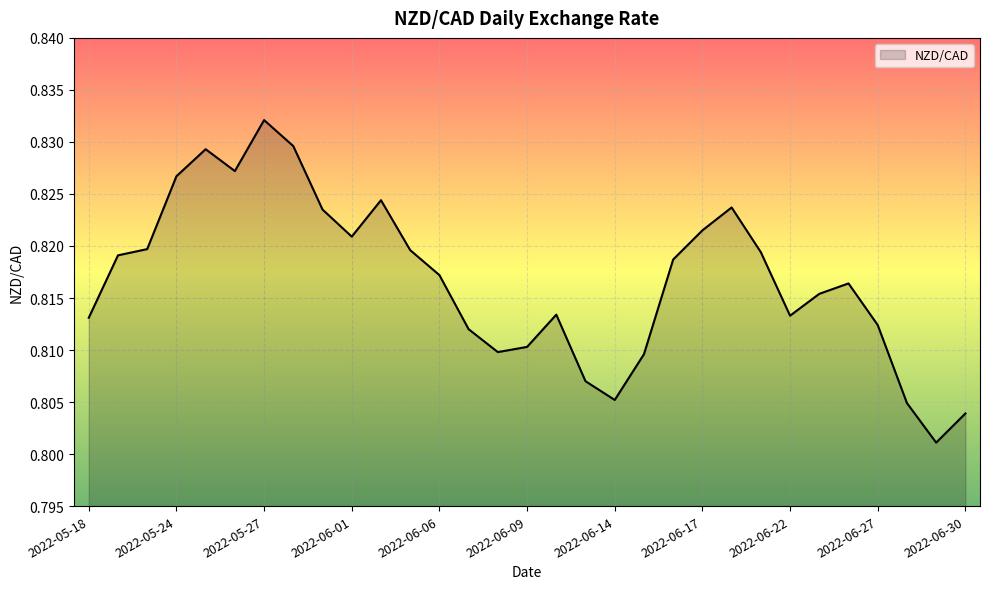

Where is the data nearest to the value 0?

2022-06-29